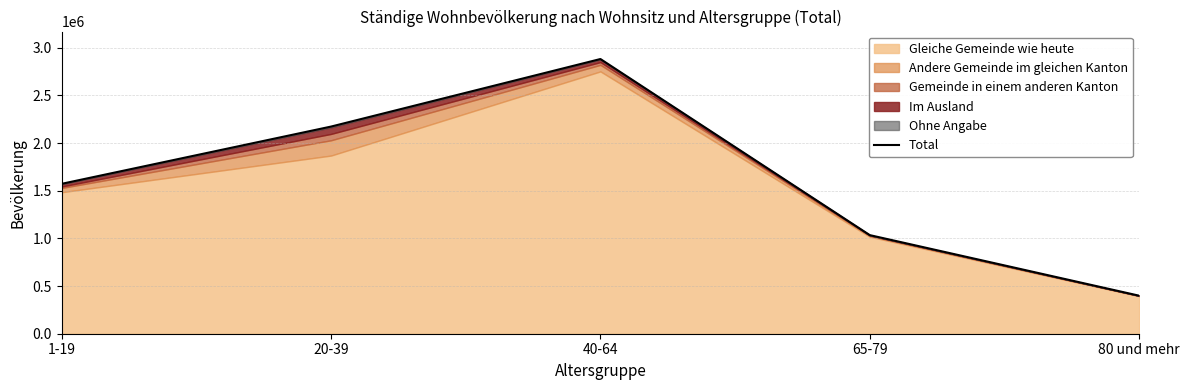

What is the difference between the values at 20-39 and 40-64?

708440